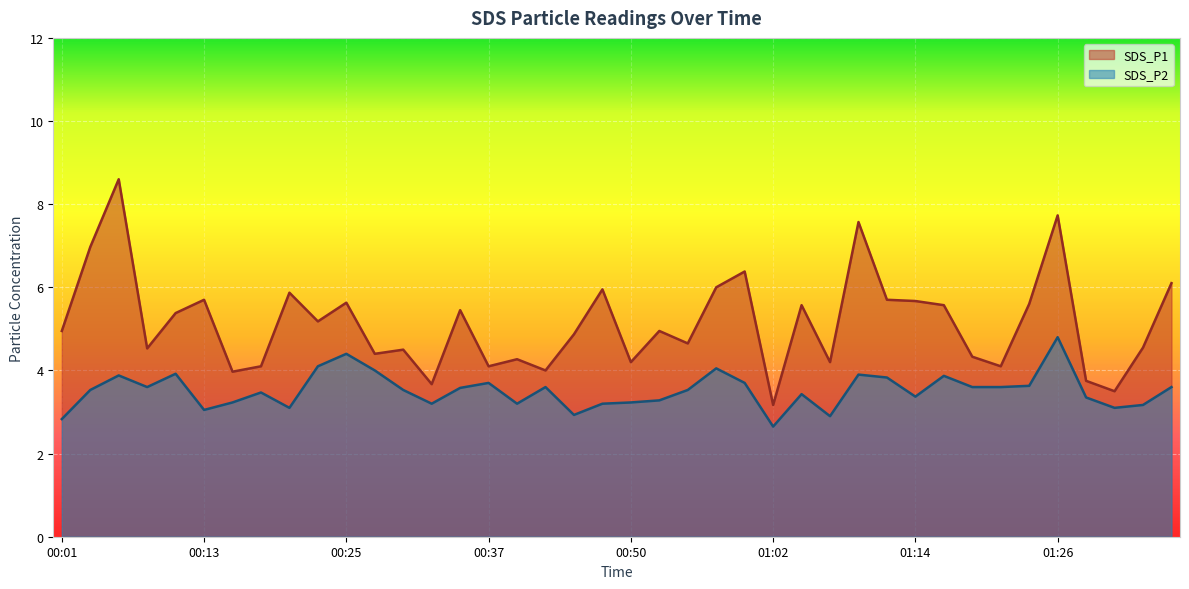

At which label does SDS_P1 reach its minimum?

01:02